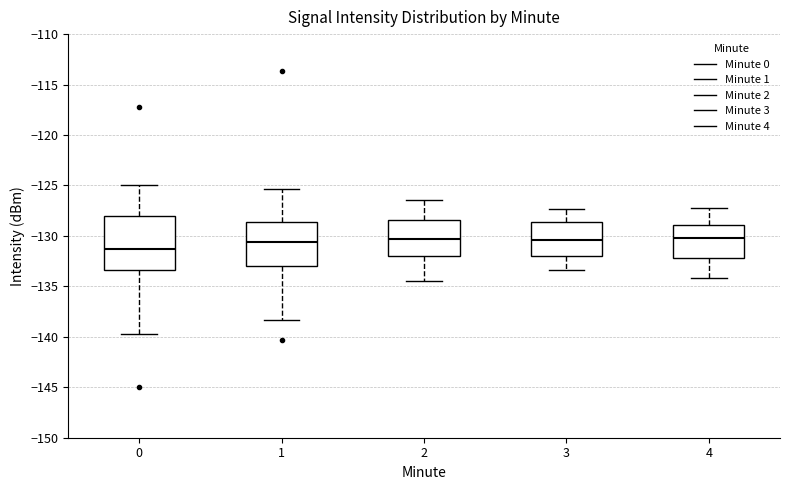

Comparing the boxes themselves (not the whiskers), which one is the tallest?

0